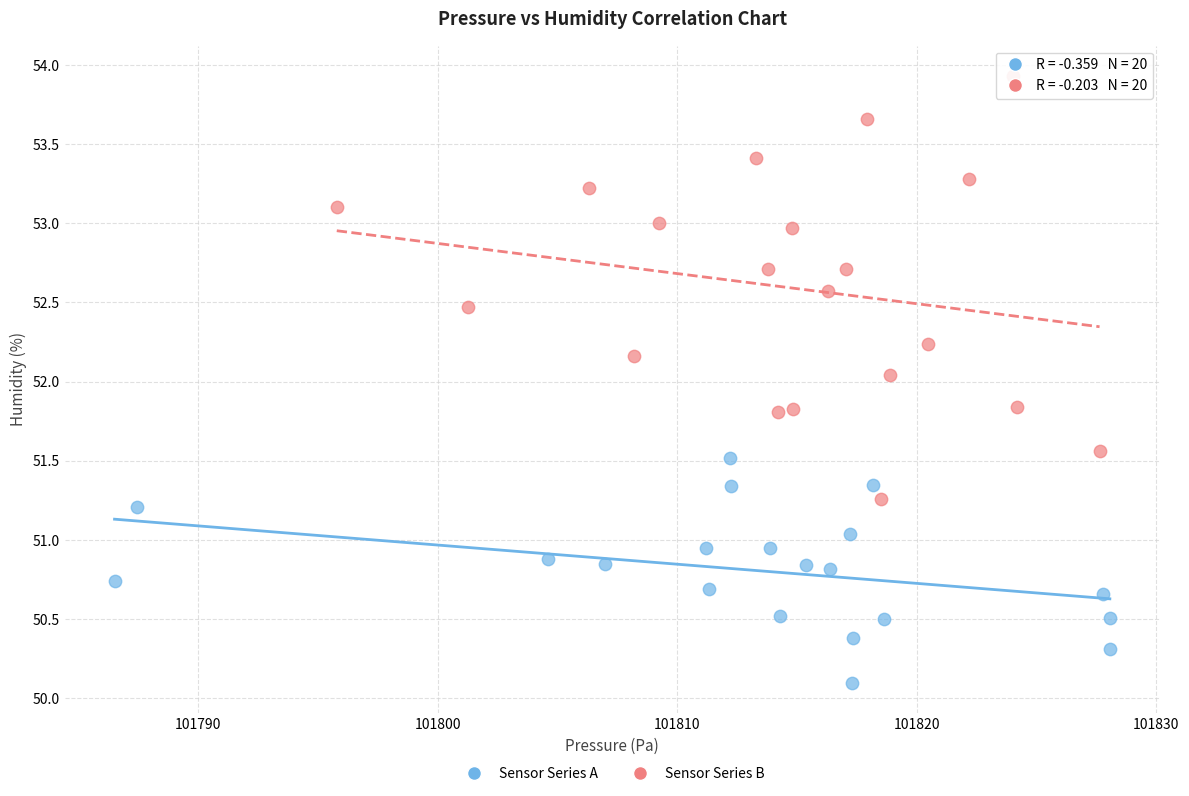

Which series reaches the maximum Y coordinate?

Sensor Series B